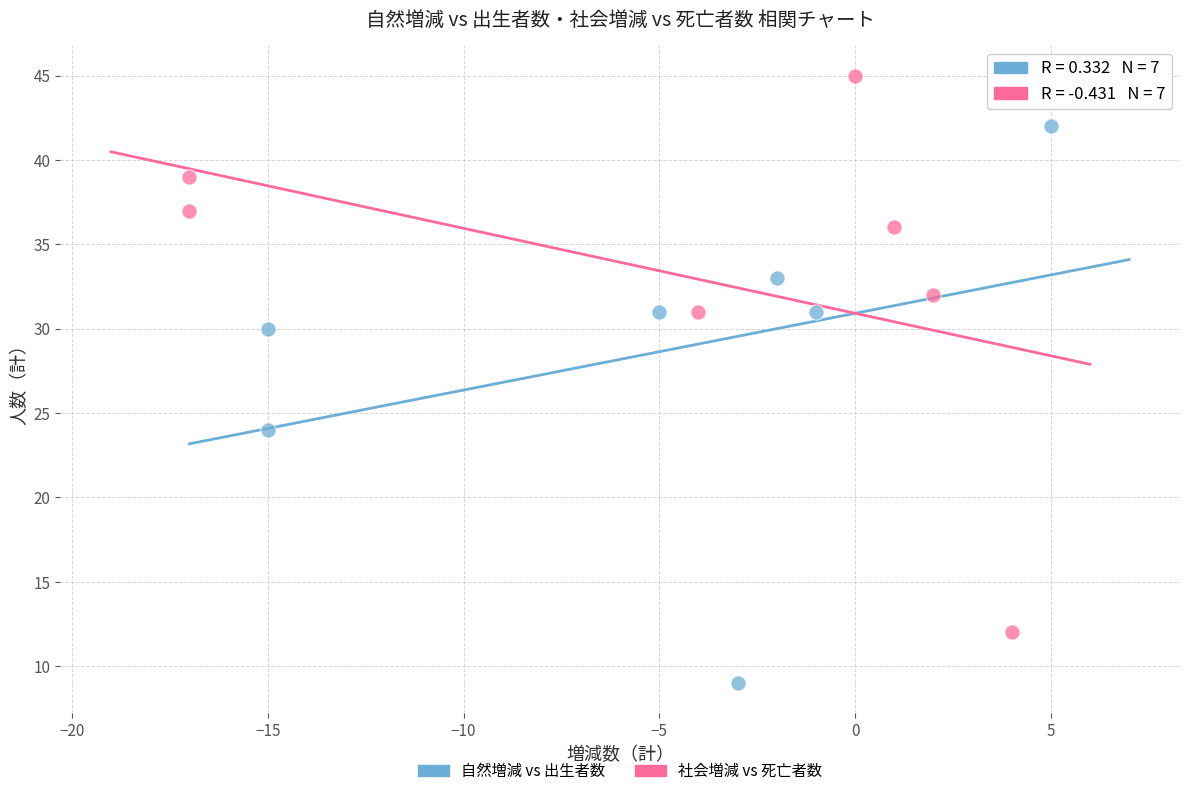

What are all the series names shown in the legend?

自然増減 vs 出生者数, 社会増減 vs 死亡者数